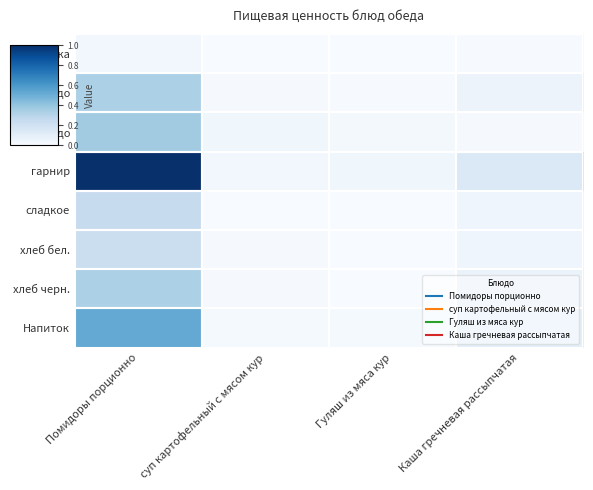

Reading left to right, transcribe all the data shown in this chart.

закуска: Помидоры порционно=0.0	суп картофельный с мясом кур=0.0	Гуляш из мяса кур=0.0	Каша гречневая рассыпчатая=0.0
1 блюдо: Помидоры порционно=0.3	суп картофельный с мясом кур=0.0	Гуляш из мяса кур=0.0	Каша гречневая рассыпчатая=0.1
2 блюдо: Помидоры порционно=0.4	суп картофельный с мясом кур=0.0	Гуляш из мяса кур=0.0	Каша гречневая рассыпчатая=0.0
гарнир: Помидоры порционно=1.0	суп картофельный с мясом кур=0.0	Гуляш из мяса кур=0.0	Каша гречневая рассыпчатая=0.1
сладкое: Помидоры порционно=0.2	суп картофельный с мясом кур=0.0	Гуляш из мяса кур=0.0	Каша гречневая рассыпчатая=0.0
хлеб бел.: Помидоры порционно=0.2	суп картофельный с мясом кур=0.0	Гуляш из мяса кур=0.0	Каша гречневая рассыпчатая=0.0
хлеб черн.: Помидоры порционно=0.3	суп картофельный с мясом кур=0.0	Гуляш из мяса кур=0.0	Каша гречневая рассыпчатая=0.1
Напиток: Помидоры порционно=0.5	суп картофельный с мясом кур=0.0	Гуляш из мяса кур=0.0	Каша гречневая рассыпчатая=0.1